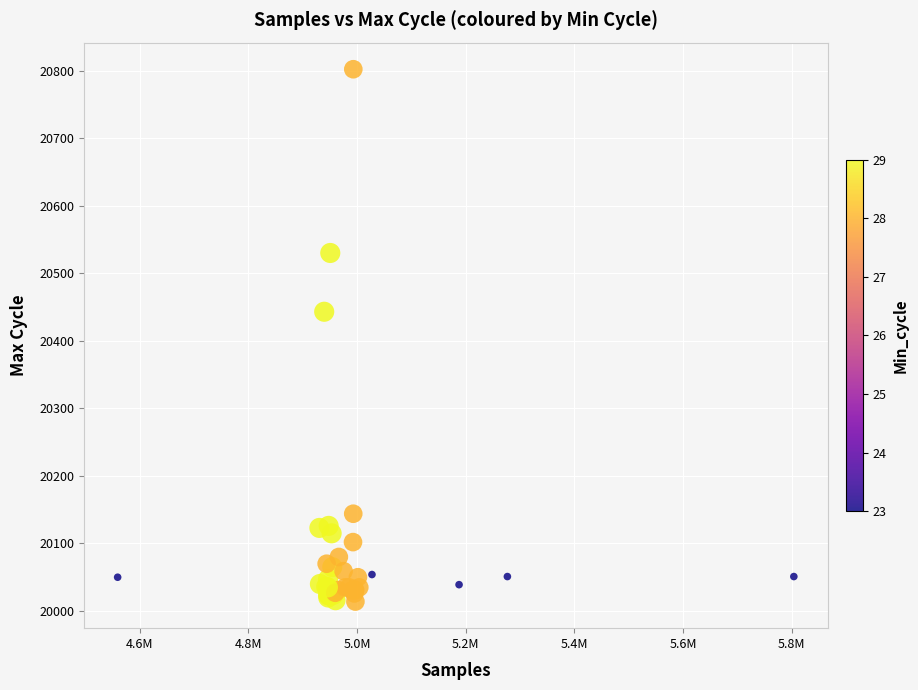

What Y value in the scatter plot is closest to 20408?

20443